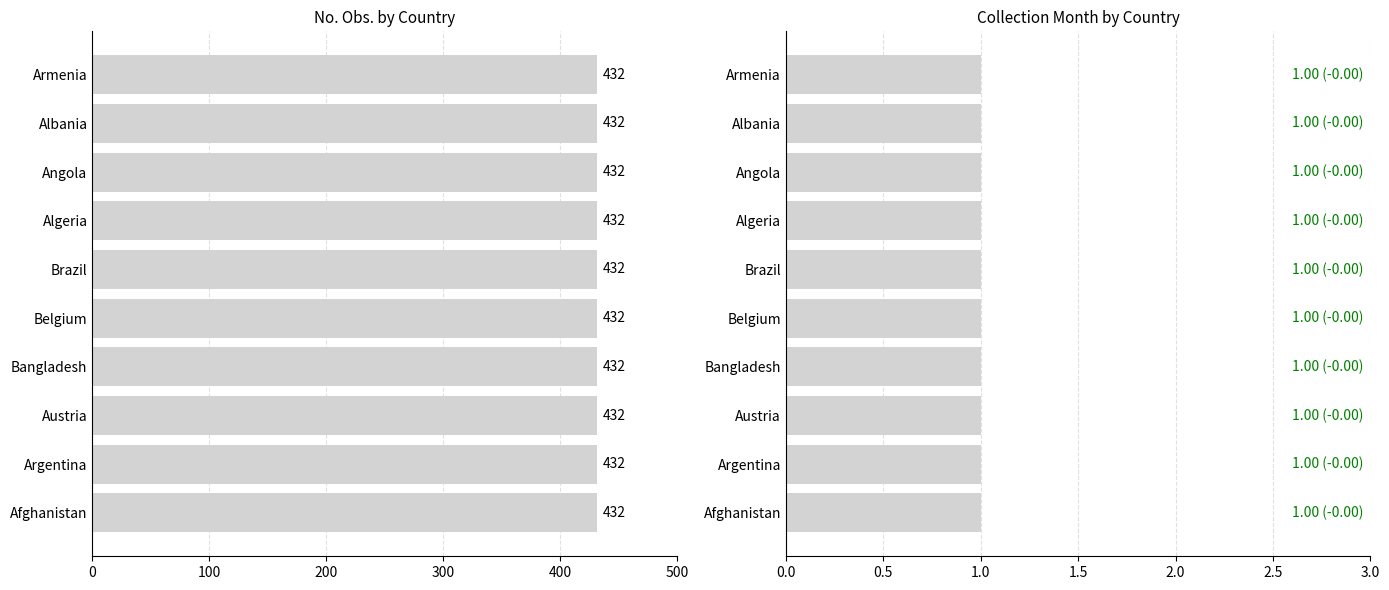

What is the maximum value shown in the chart?

432